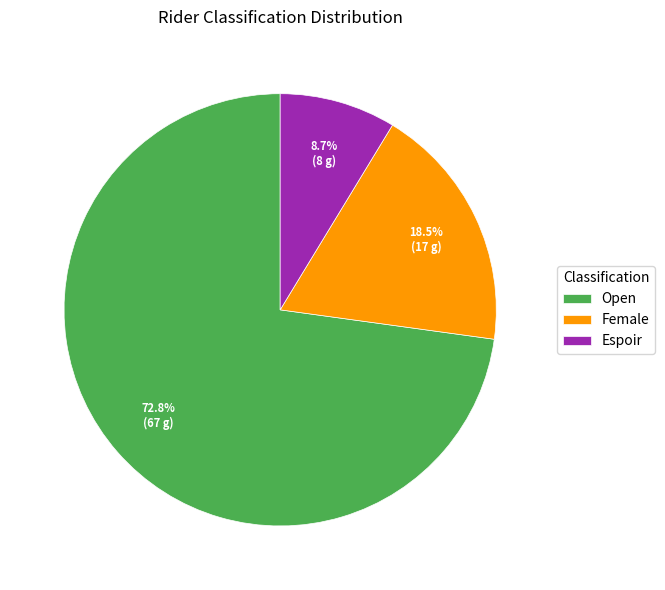

Which category has the smallest portion of the pie?

Espoir